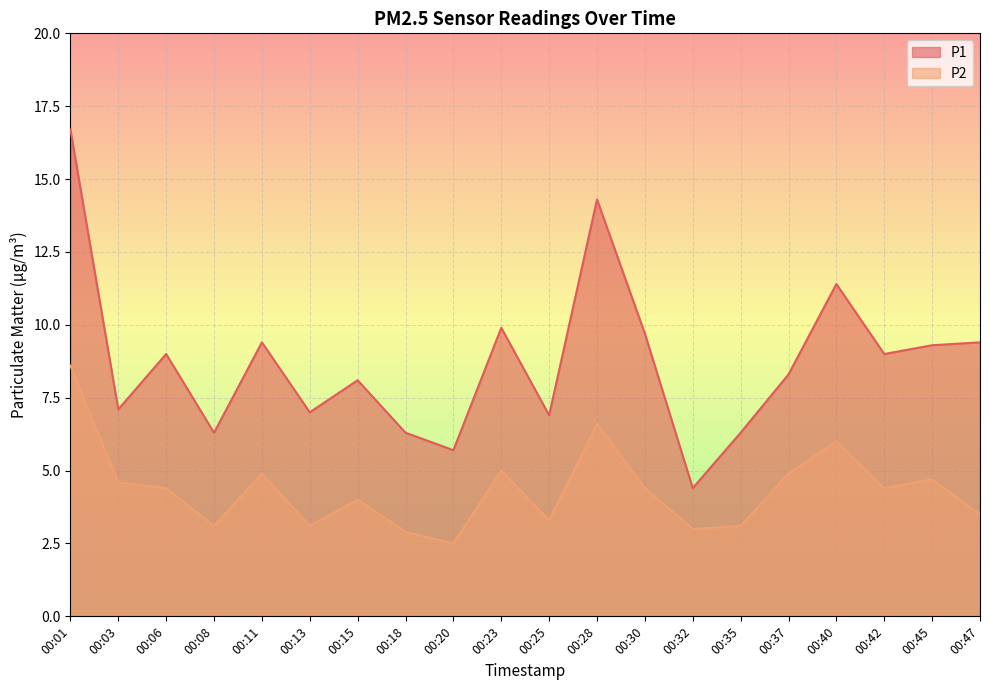

How many values in the P2 series are below 4?

8